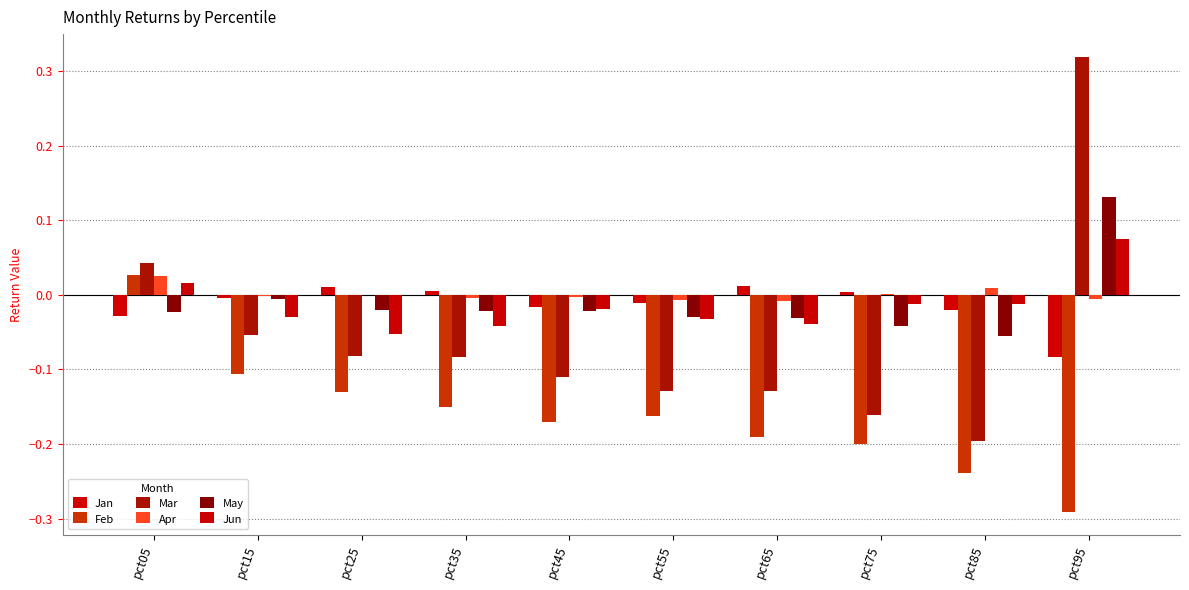

Which series has the largest total across all categories?

Apr